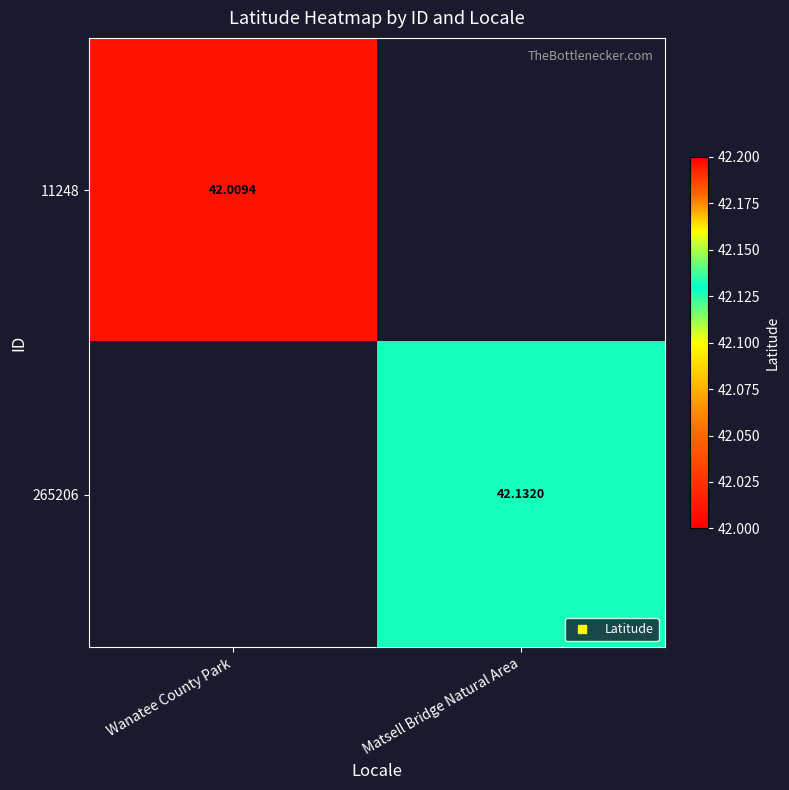

Rank the series by their average value, from lowest to highest.

11248, 265206